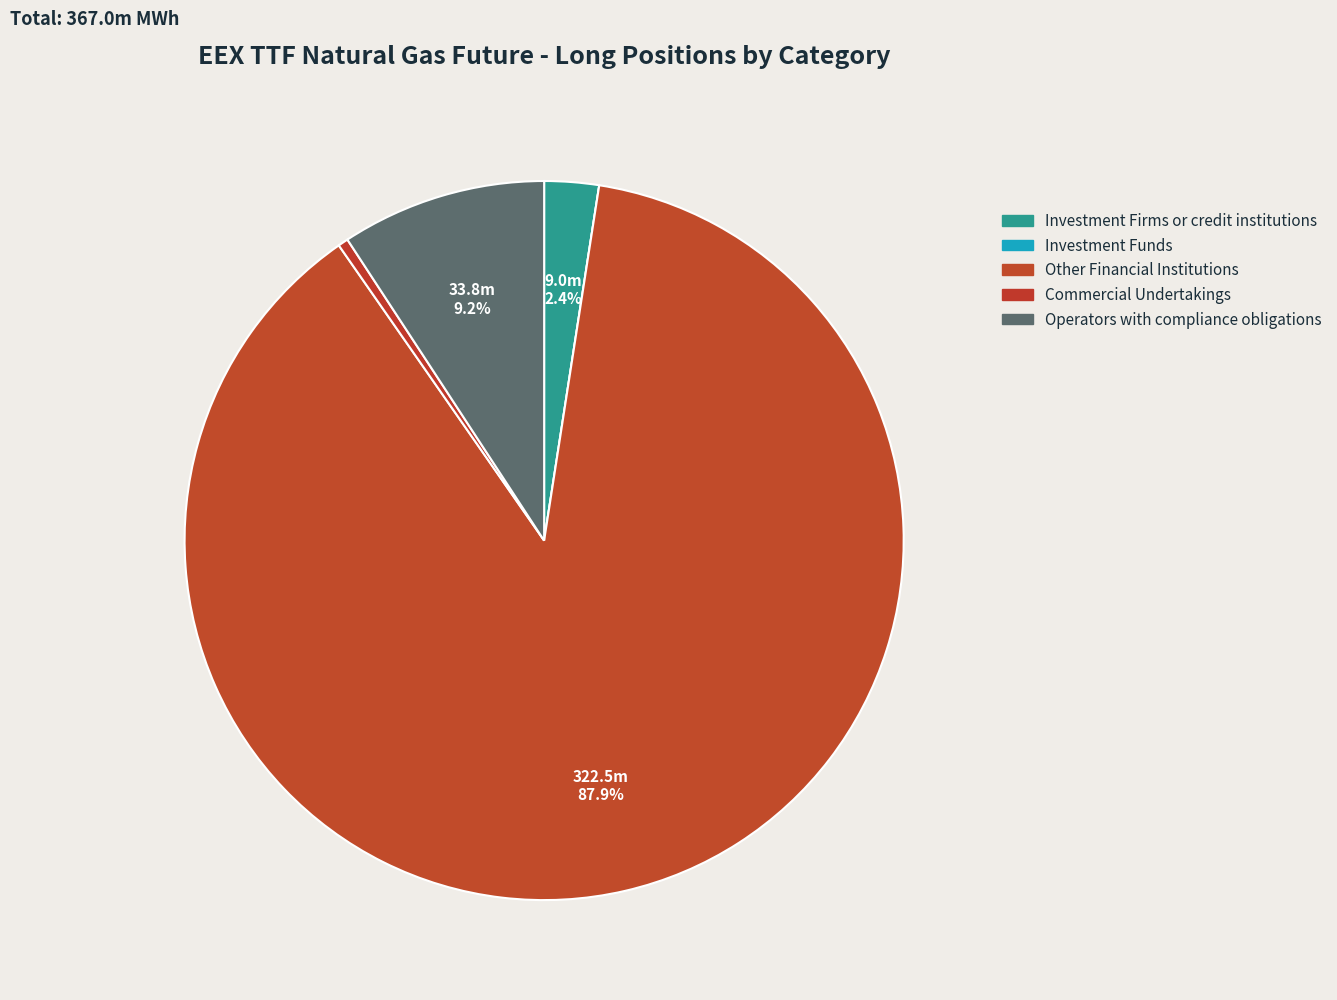

True or false: Investment Firms or credit institutions accounts for 17% of the total.

False